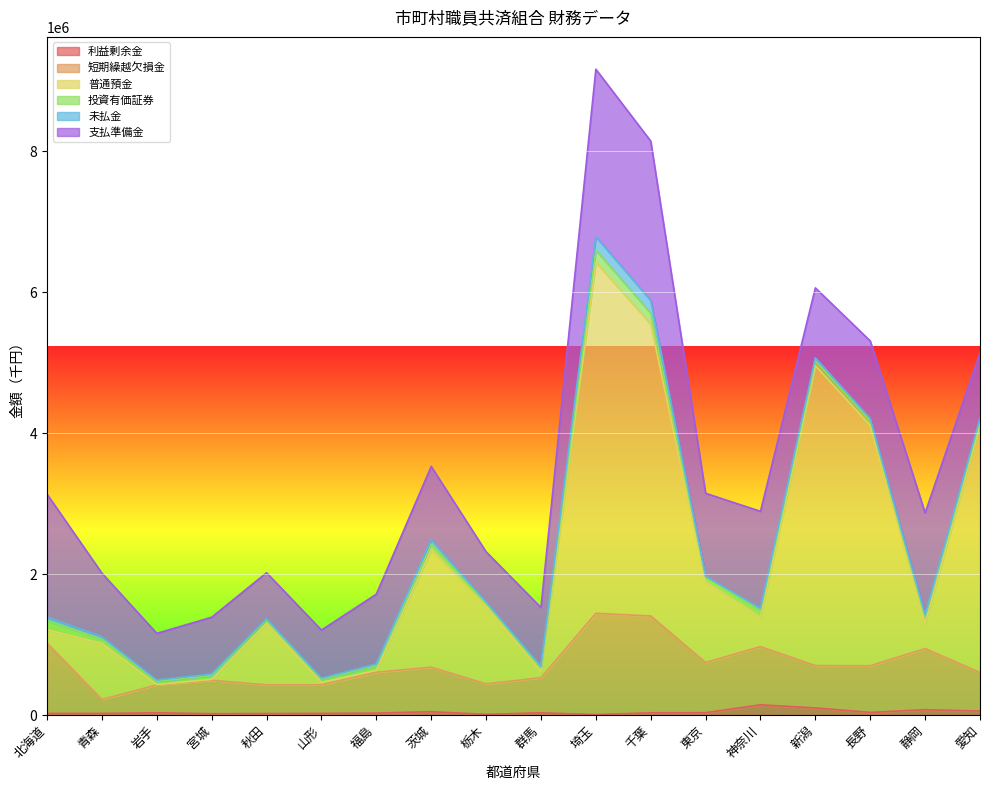

At which category is the sum across all series the highest?

埼玉